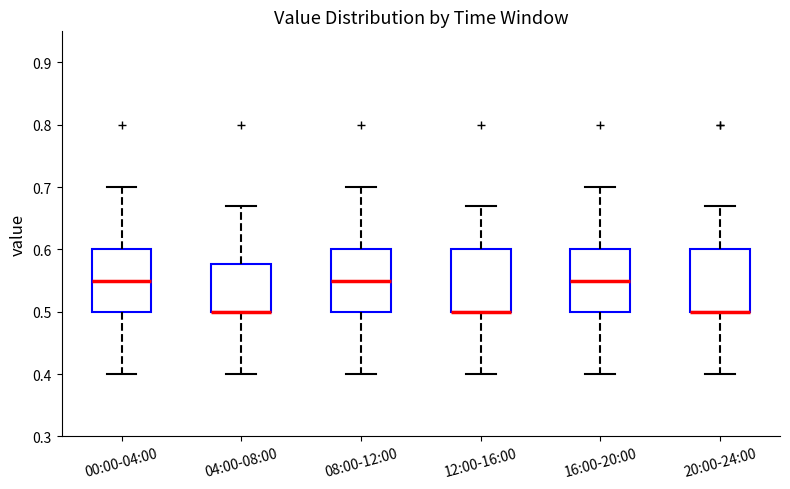

Where does the upper whisker of the box for 00:00-04:00 end on the y-axis? The values are not printed on the chart, so give them approximately, as read against the axis.

0.70